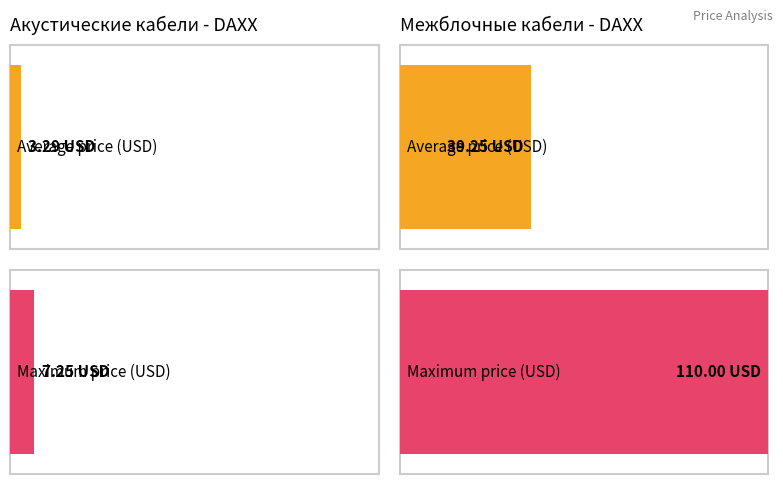

Rank the series by their average value, from highest to lowest.

Межблочные кабели, Акустические кабели